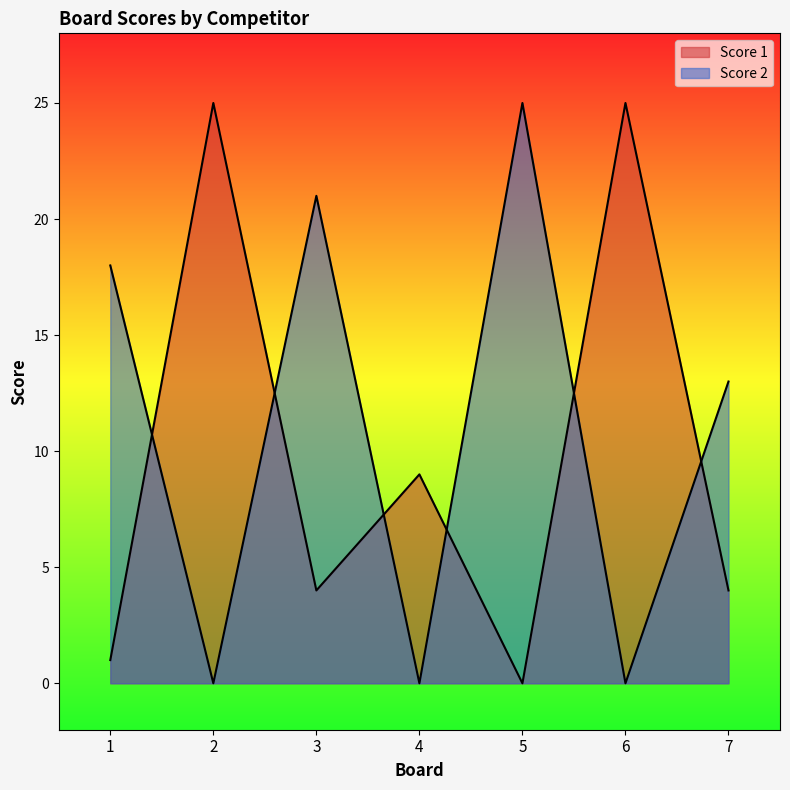

The value of Score 2 at 4 is 15. True or false?

False